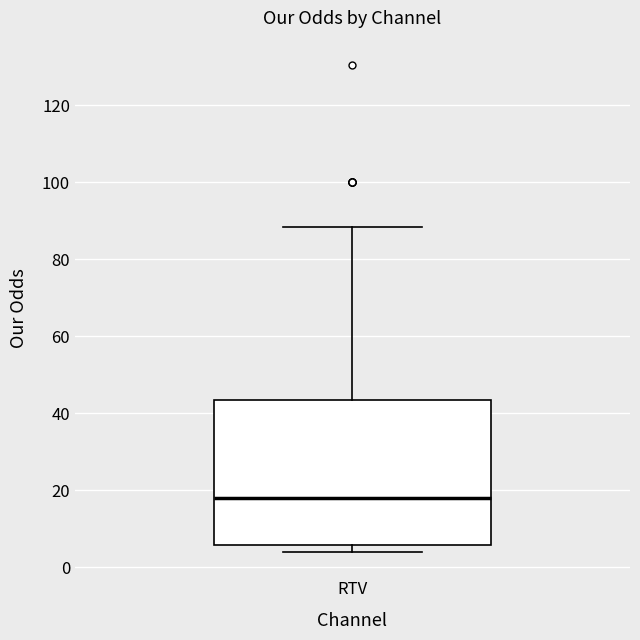

Read this box plot against the y-axis: the position of the median line, the range covered by the box, and the ends of both whiskers. The values are not printed on the chart, so give them approximately, as read against the axis.

median 18, box 6 to 44, whiskers 4 to 88